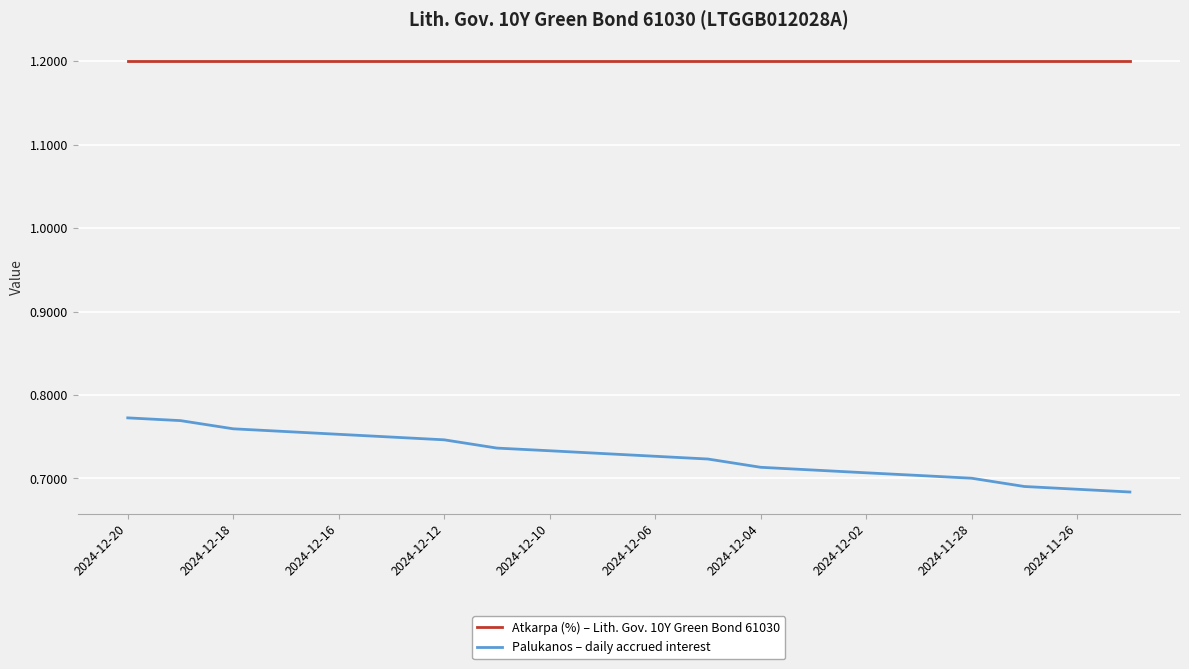

Does the chart have visible grid lines?

Yes